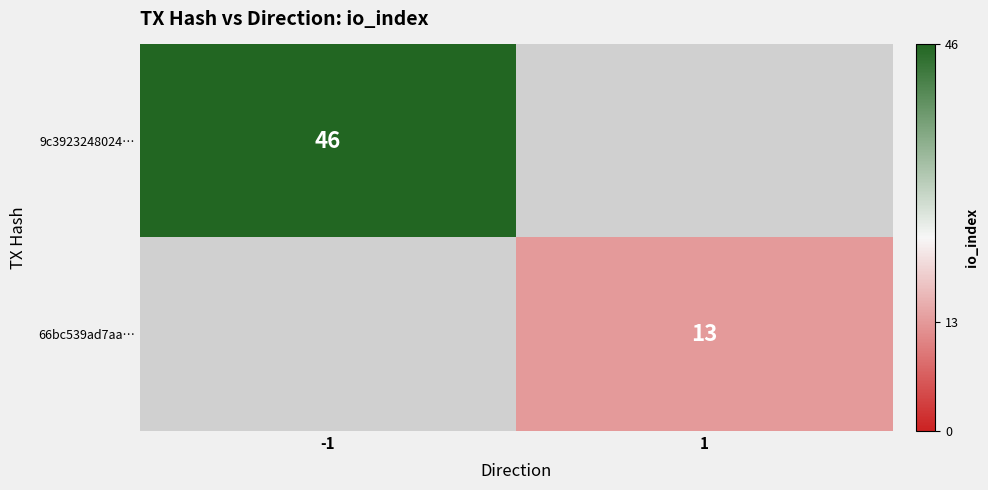

True or false: 66bc539ad7aa… has a value of 23 at 1.

False